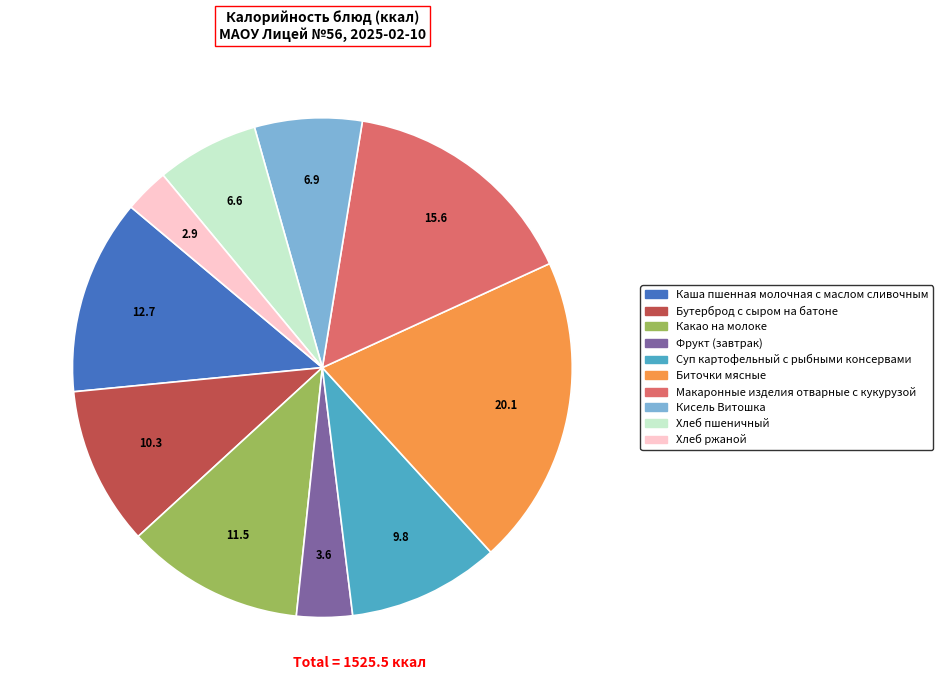

Between Бутерброд с сыром на батоне and Хлеб ржаной, which is larger?

Бутерброд с сыром на батоне